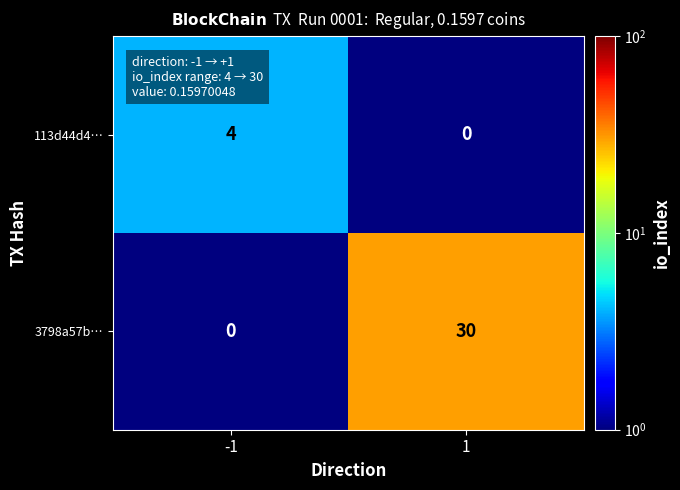

Which series has the largest range (max minus min)?

3798a57b…